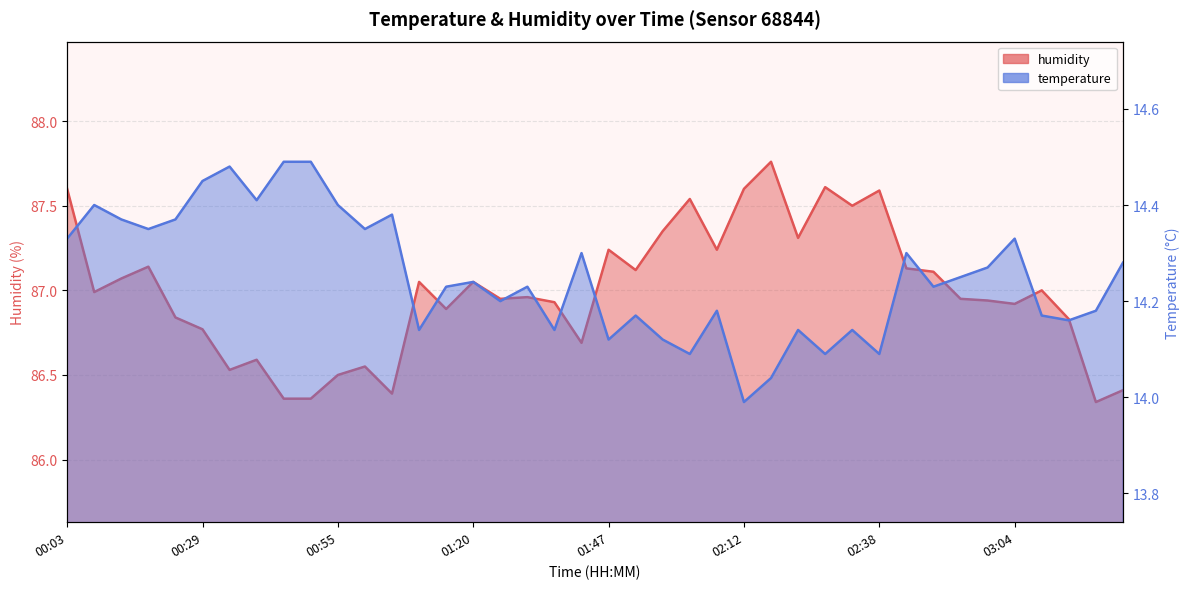

How many data points in temperature are above 14?

39